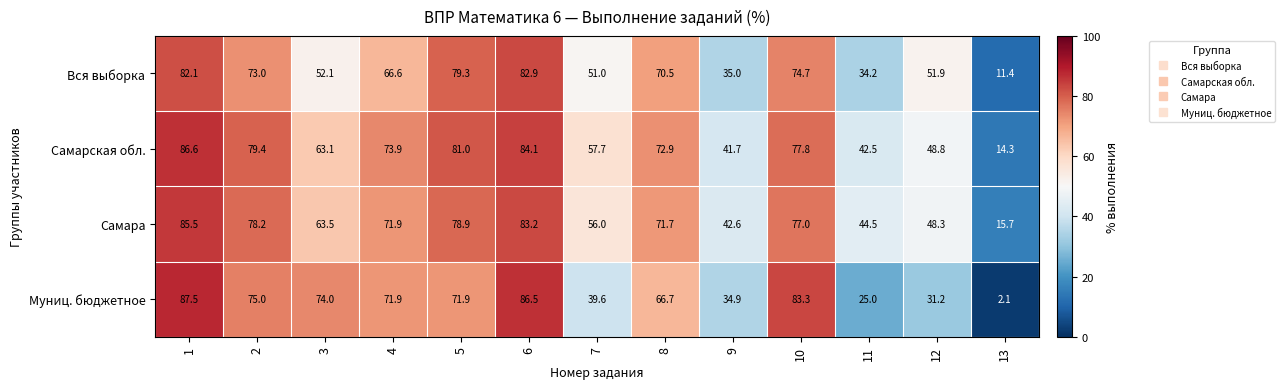

Is it true that Самара equals 68.6 at 12?

False